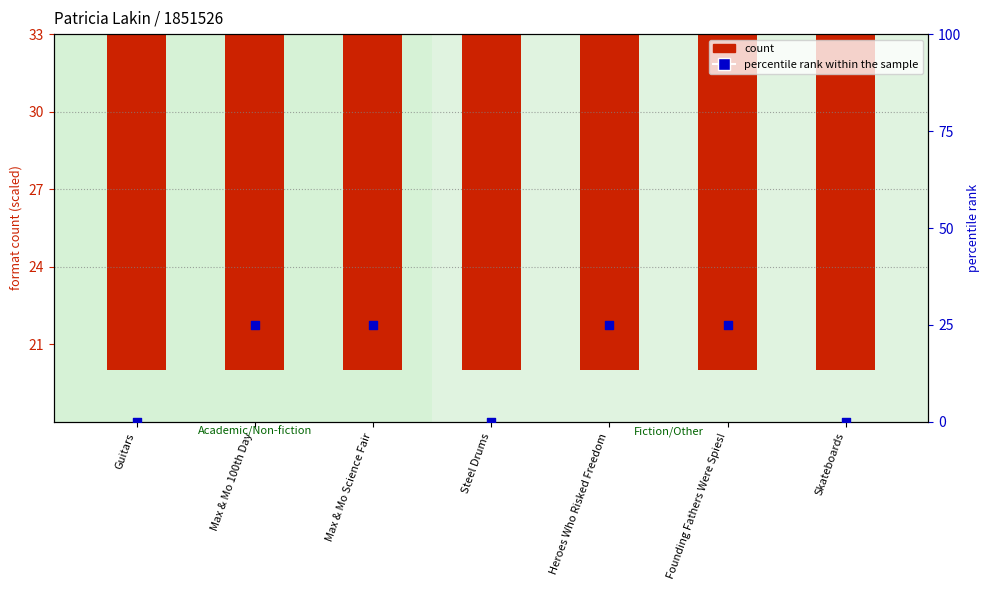

What is the total value across all series at Max & Mo Science Fair?

51